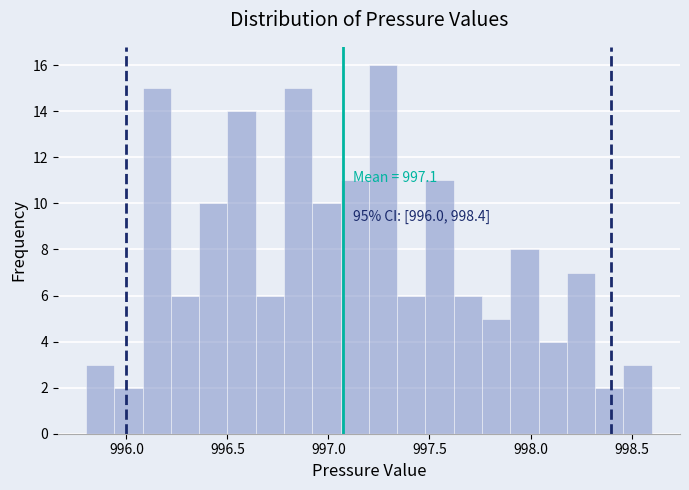

Read against the x-axis, roughly where is the centre of the tallest bar?

997.25